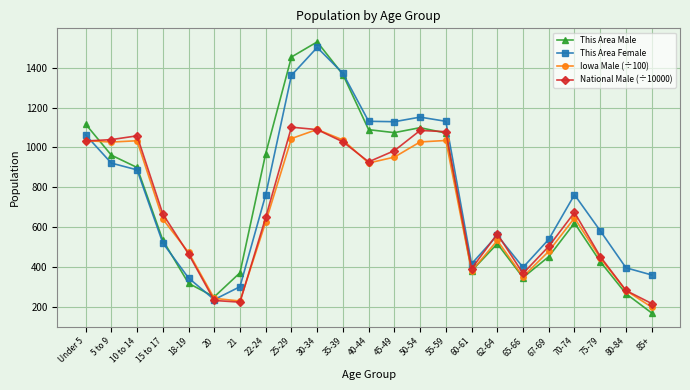

Read the National Male (÷10000) value at 18-19.

464.7